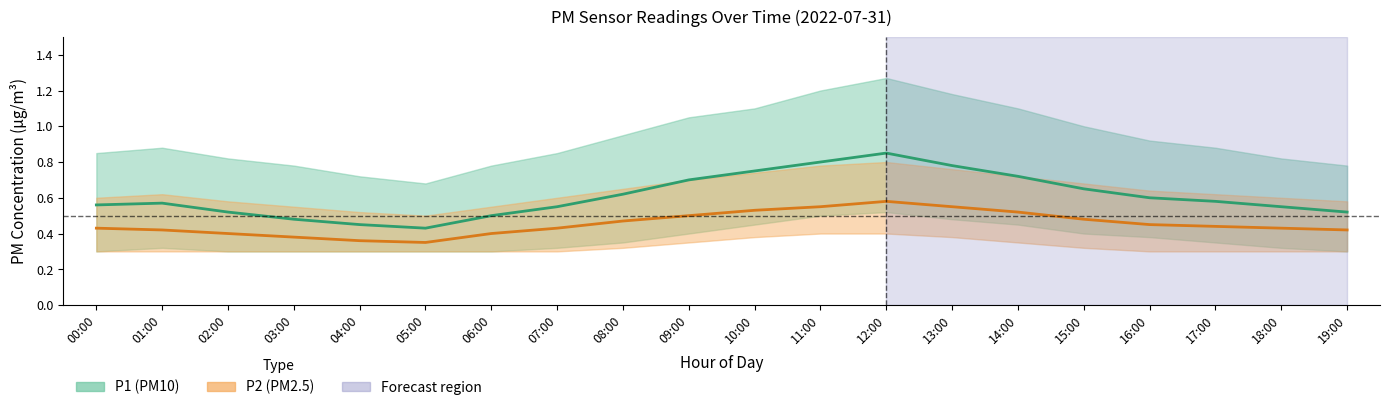

True or false: P2 (PM2.5) and P1 (PM10) cross at least once.

False